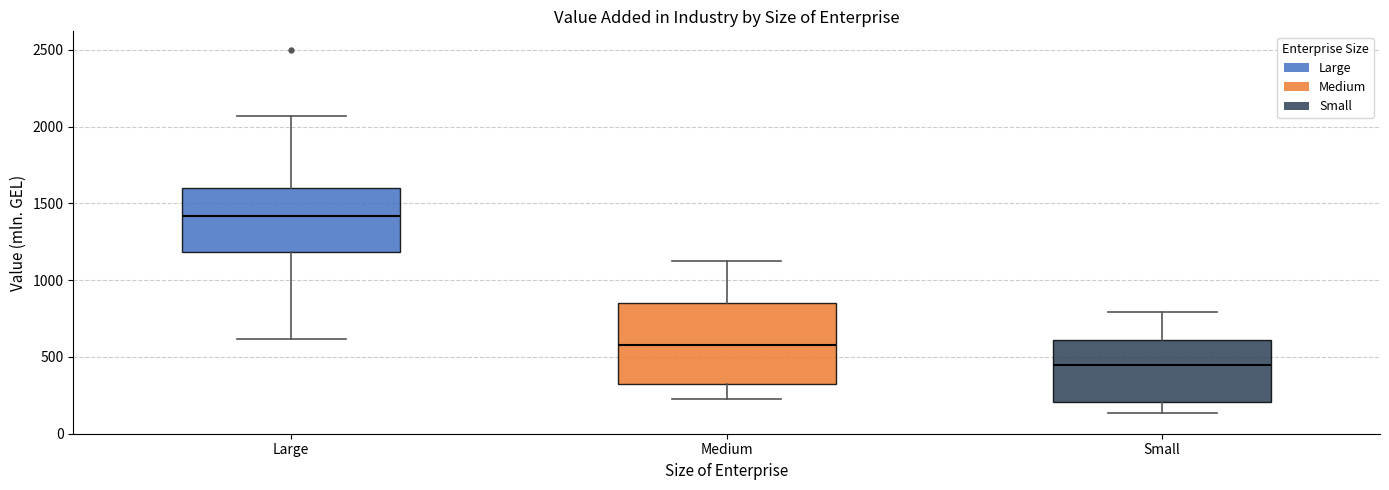

Reading left to right, read every box against the y-axis: the position of its median line, the range the box covers, and the ends of its whiskers. The values are not printed on the chart, so give them approximately, as read against the axis.

Large: median 1400, box 1200 to 1600, whiskers 600 to 2050
Medium: median 600, box 350 to 850, whiskers 200 to 1150
Small: median 450, box 200 to 600, whiskers 150 to 800